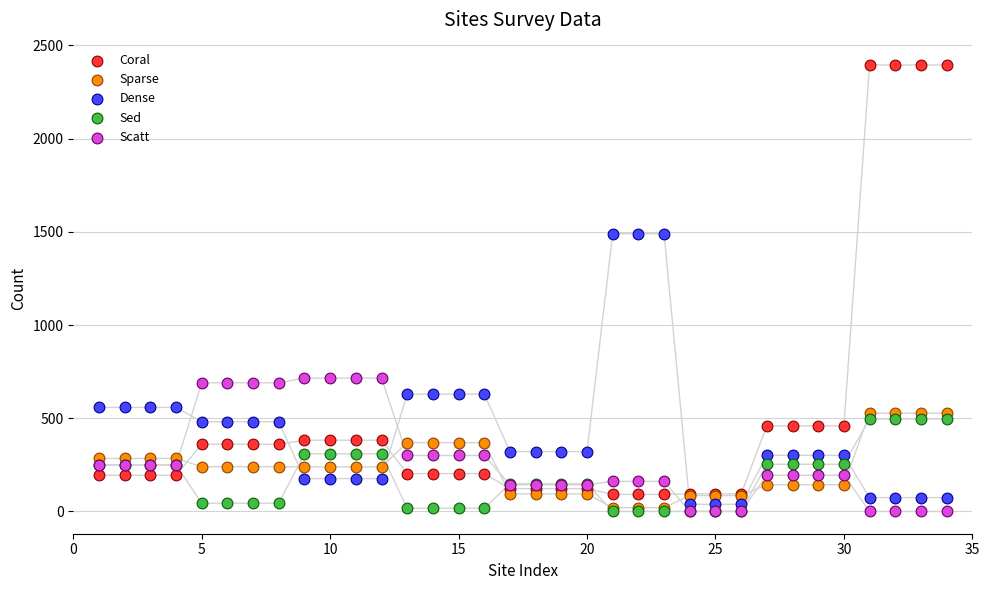

Which series contains the lowest Y value?

Sed